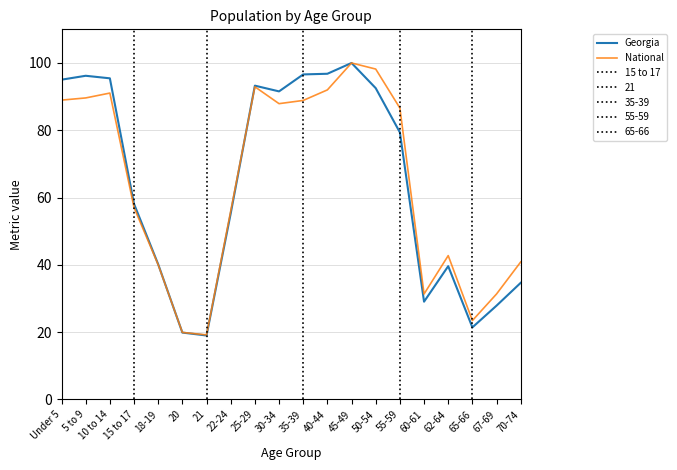

True or false: National has a value of 29.9 at 15 to 17.

False